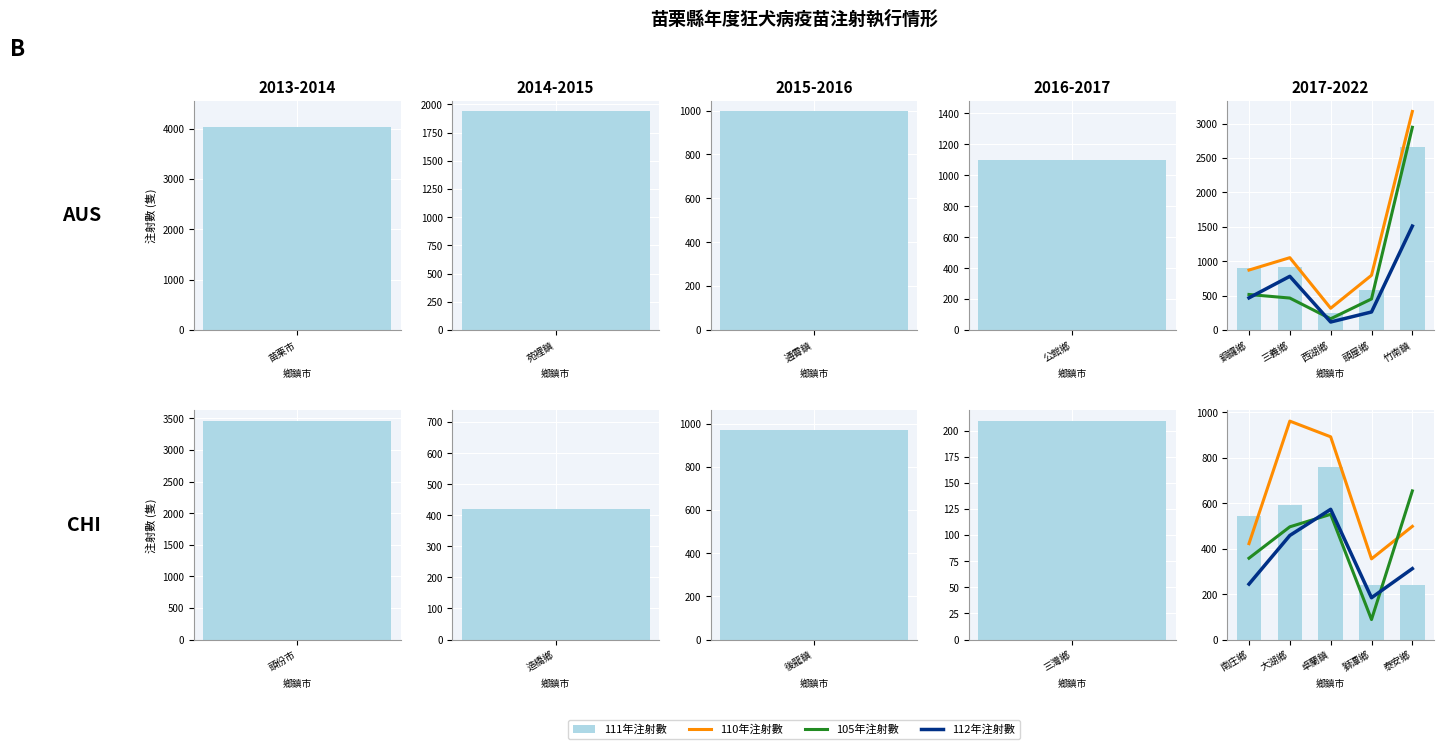

How many data points in 112年注射數 are less than 312?

2